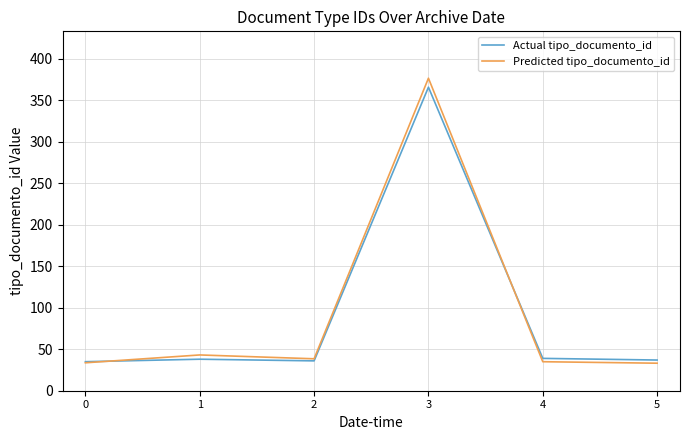

True or false: Predicted tipo_documento_id has more than 1 interior local peaks.

True